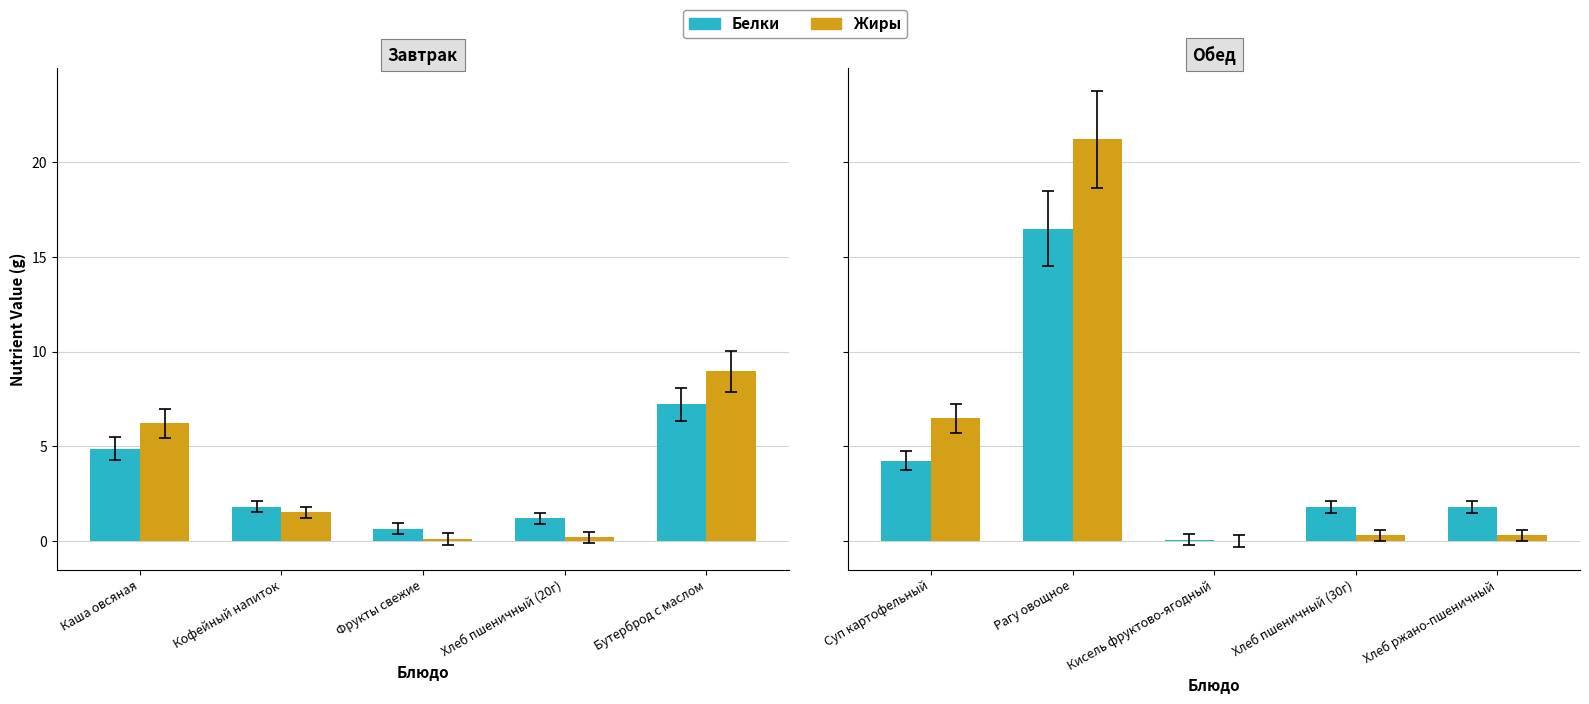

What is the total value across all series at Суп картофельный?

10.7